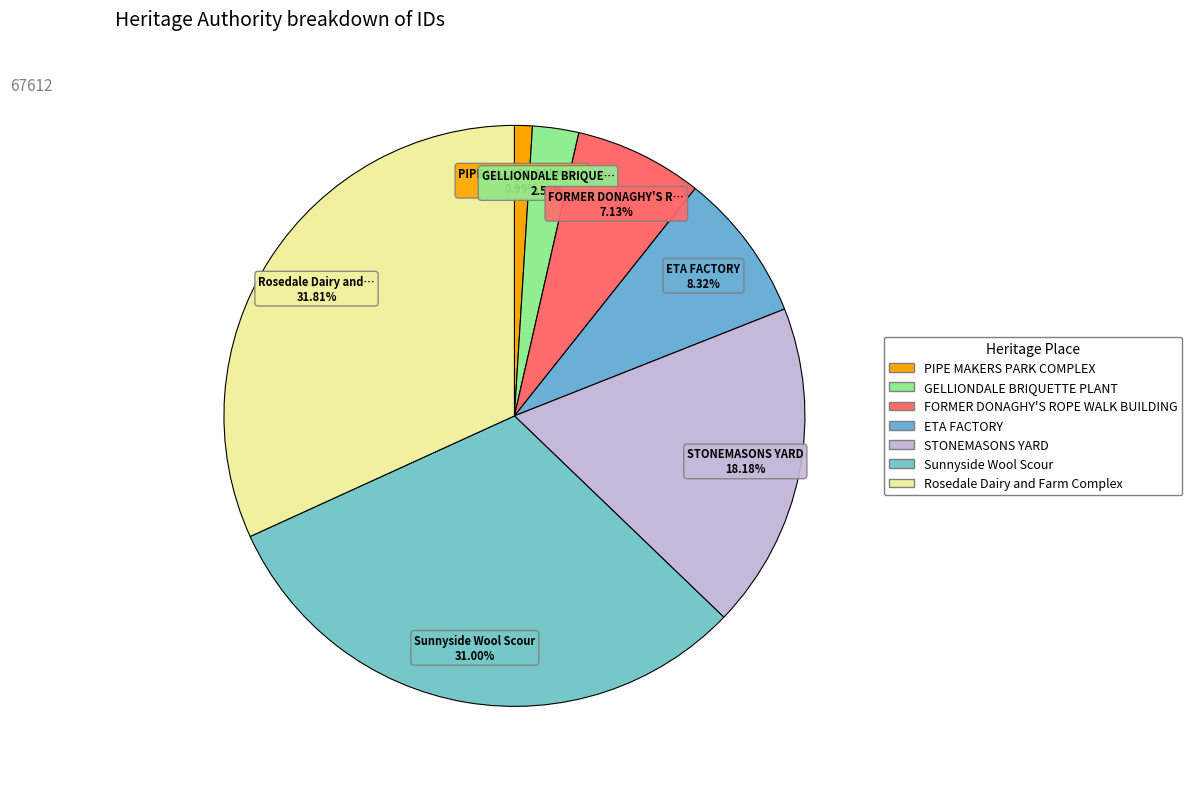

What is the ratio of the value at FORMER DONAGHY'S ROPE WALK BUILDING to the value at PIPE MAKERS PARK COMPLEX?

7.2